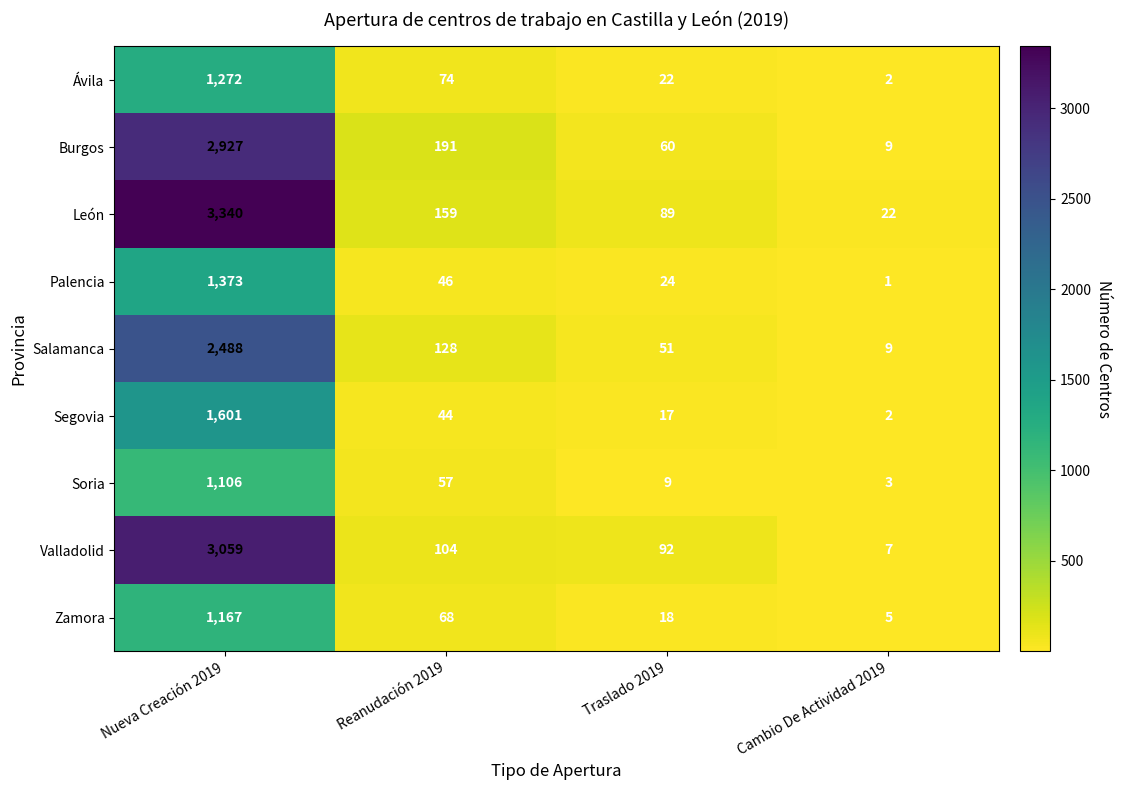

What is the difference between the Burgos values at Reanudación 2019 and Traslado 2019?

131